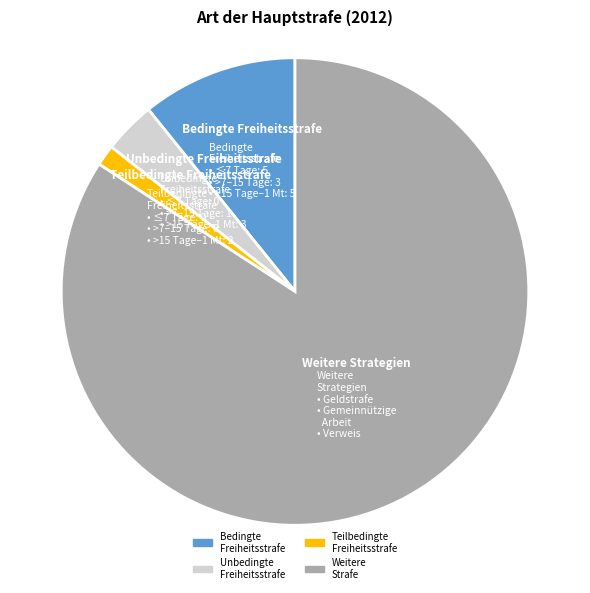

Is there a majority slice in this chart?

Yes